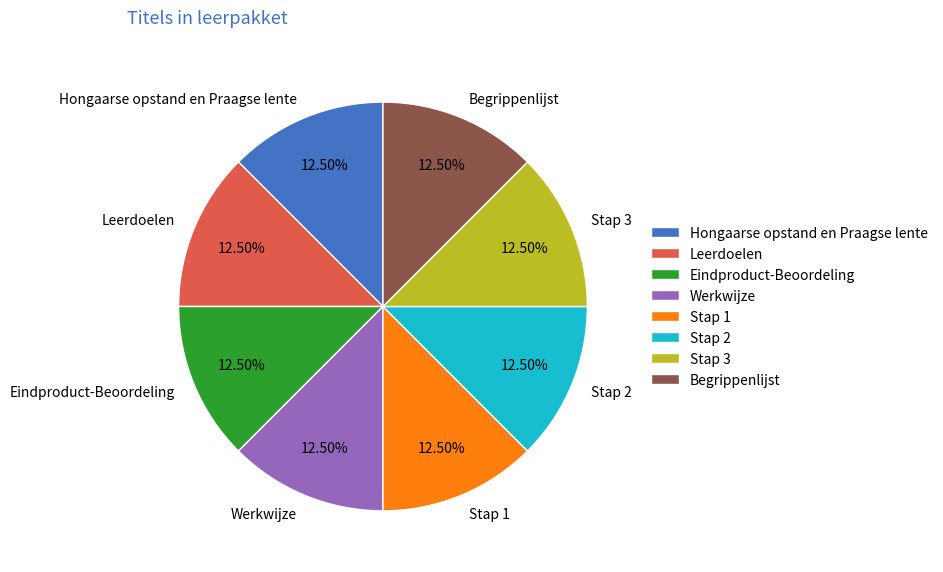

What is the ratio of the value at Werkwijze to the value at Eindproduct-Beoordeling?

1.0